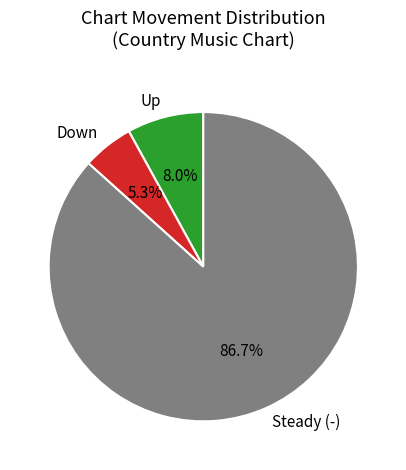

Rank the categories by value from highest to lowest.

Steady (-), Up, Down